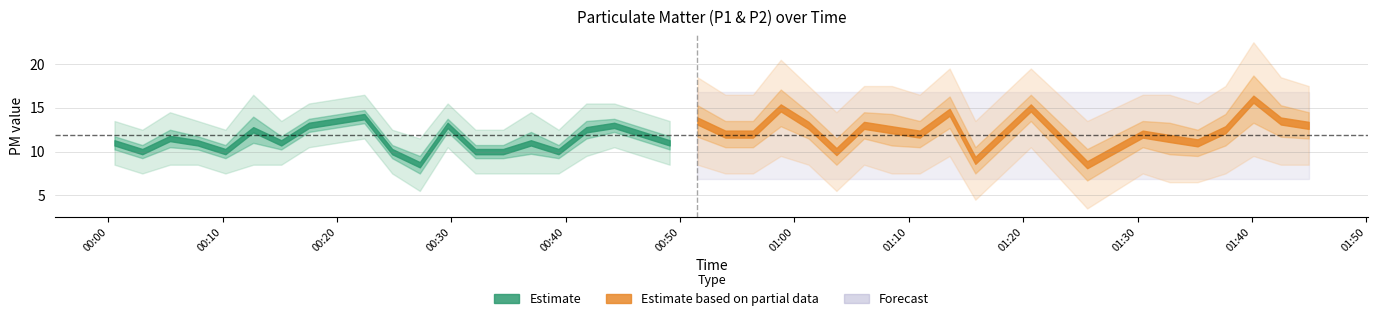

True or false: P2 and P1 cross at least once.

False